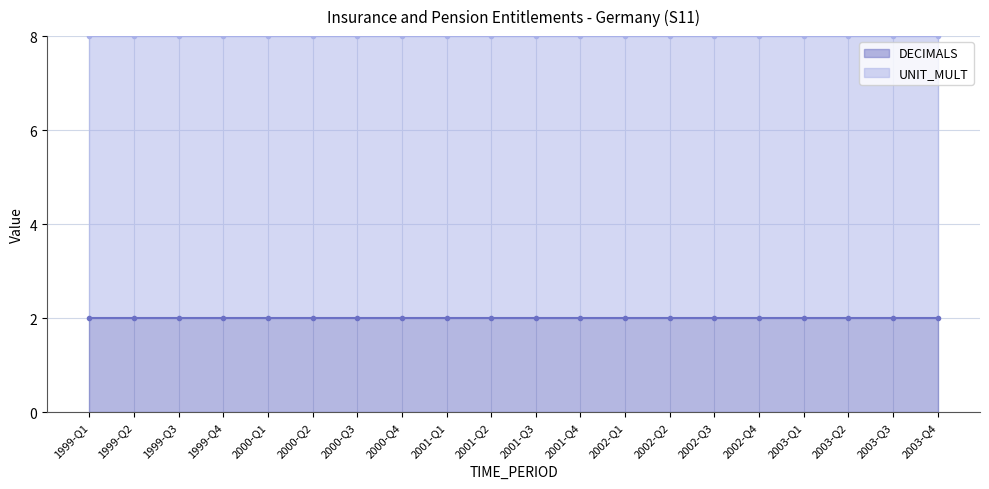

Reading left to right, transcribe all the data shown in this chart.

DECIMALS: 1999-Q1=2	1999-Q2=2	1999-Q3=2	1999-Q4=2	2000-Q1=2	2000-Q2=2	2000-Q3=2	2000-Q4=2	2001-Q1=2	2001-Q2=2	2001-Q3=2	2001-Q4=2	2002-Q1=2	2002-Q2=2	2002-Q3=2	2002-Q4=2	2003-Q1=2	2003-Q2=2	2003-Q3=2	2003-Q4=2
UNIT_MULT: 1999-Q1=6	1999-Q2=6	1999-Q3=6	1999-Q4=6	2000-Q1=6	2000-Q2=6	2000-Q3=6	2000-Q4=6	2001-Q1=6	2001-Q2=6	2001-Q3=6	2001-Q4=6	2002-Q1=6	2002-Q2=6	2002-Q3=6	2002-Q4=6	2003-Q1=6	2003-Q2=6	2003-Q3=6	2003-Q4=6